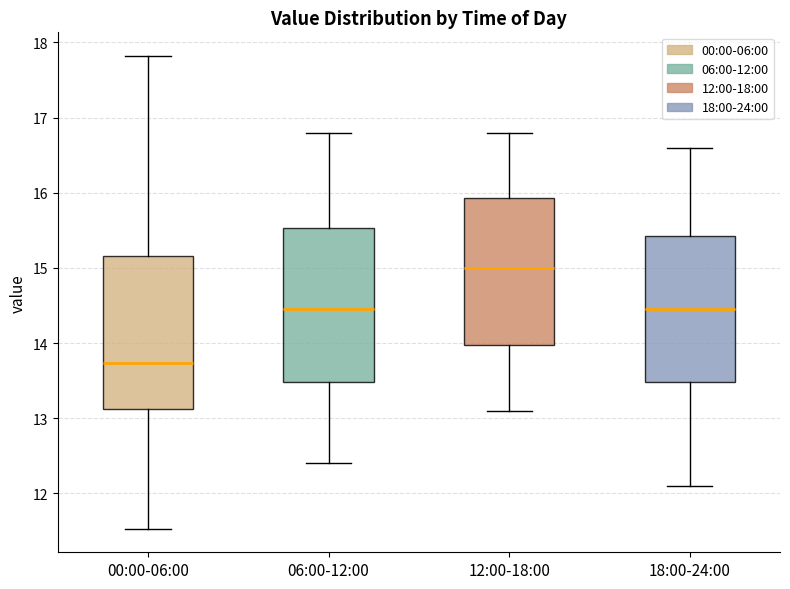

Where is the upper edge of the box for 06:00-12:00 on the y-axis? The values are not printed on the chart, so give them approximately, as read against the axis.

15.5